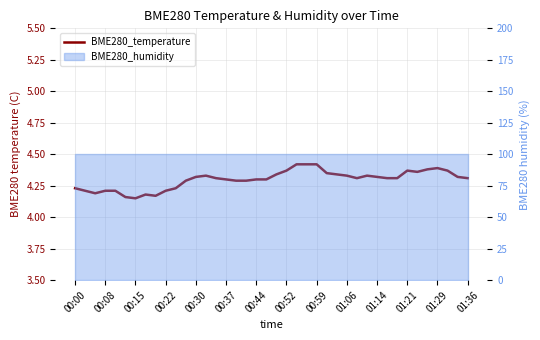

True or false: there are more than 1 points higher than both neighbors.

True